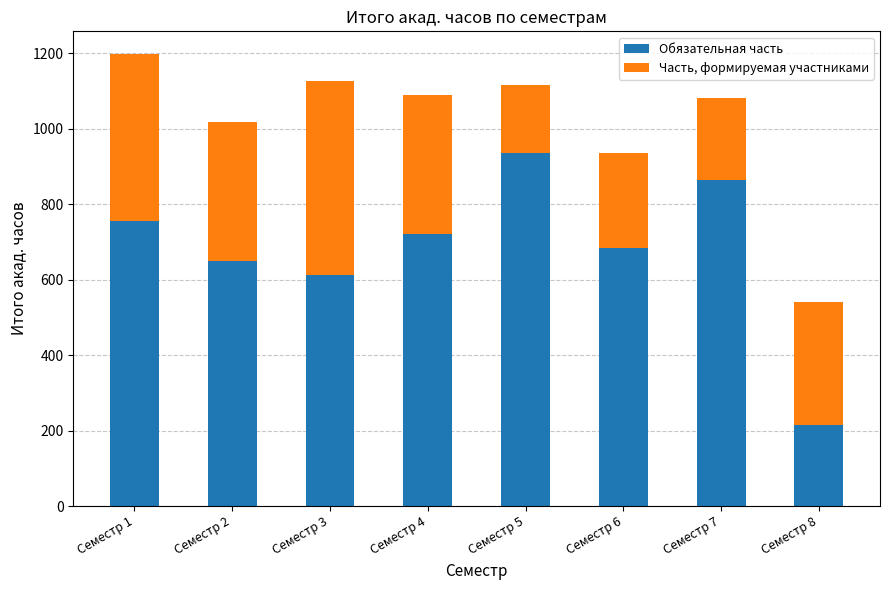

Where is Обязательная часть nearest to the value 576?

Семестр 3